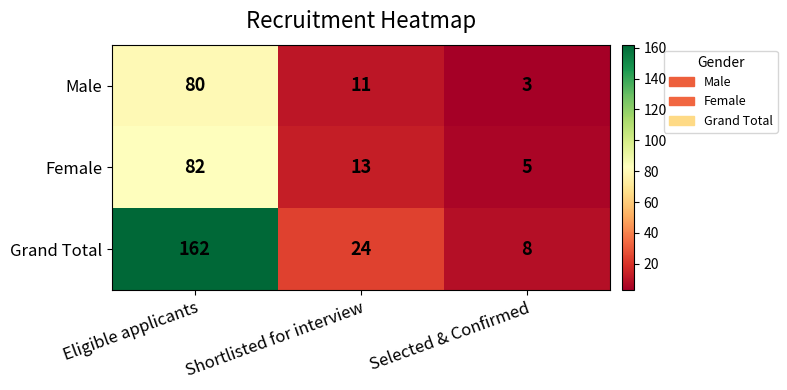

At which category does the chart reach its minimum across all series?

Selected & Confirmed